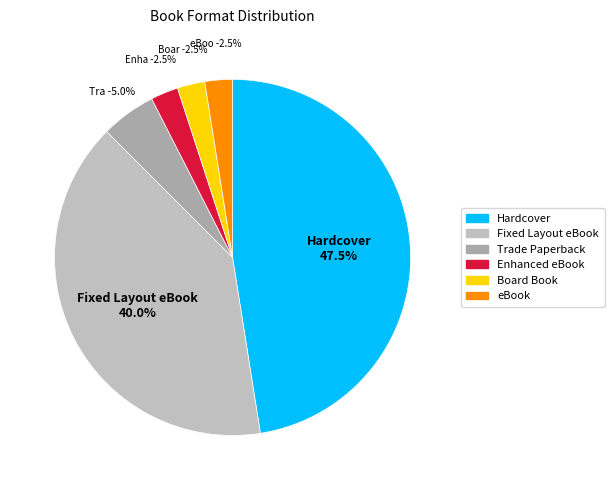

Do Fixed Layout eBook and Hardcover together represent more than half of the pie?

Yes